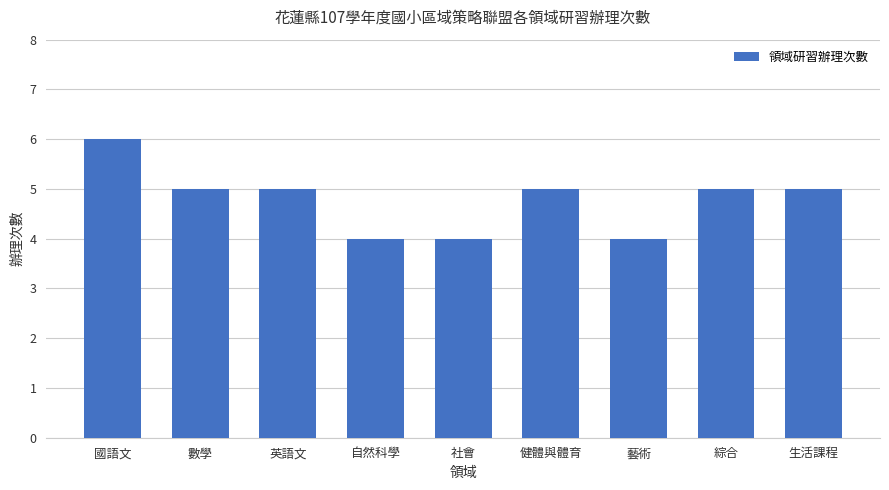

What position from the right is 國語文?

9